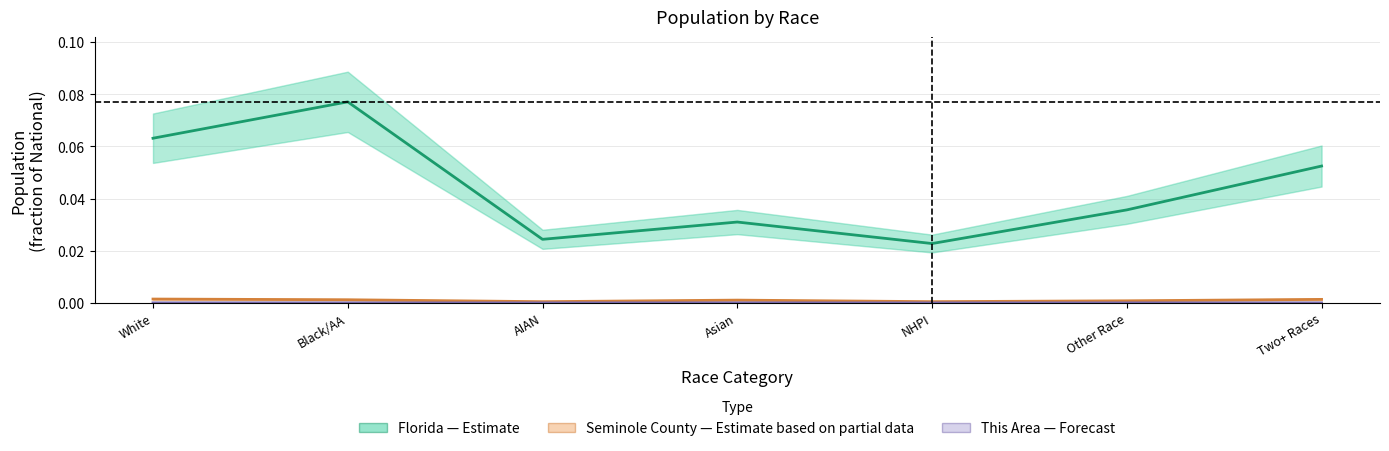

Does the chart have visible grid lines?

Yes